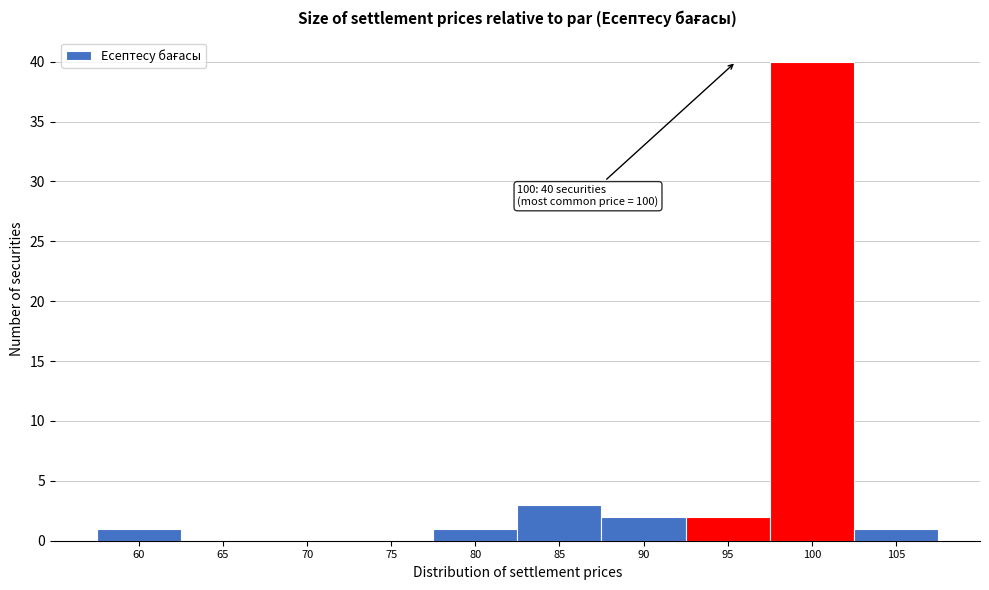

Reading left to right, list all the values displayed in this chart.

60=1	65=0	70=0	75=0	80=1	85=3	90=2	95=2	100=40	105=1